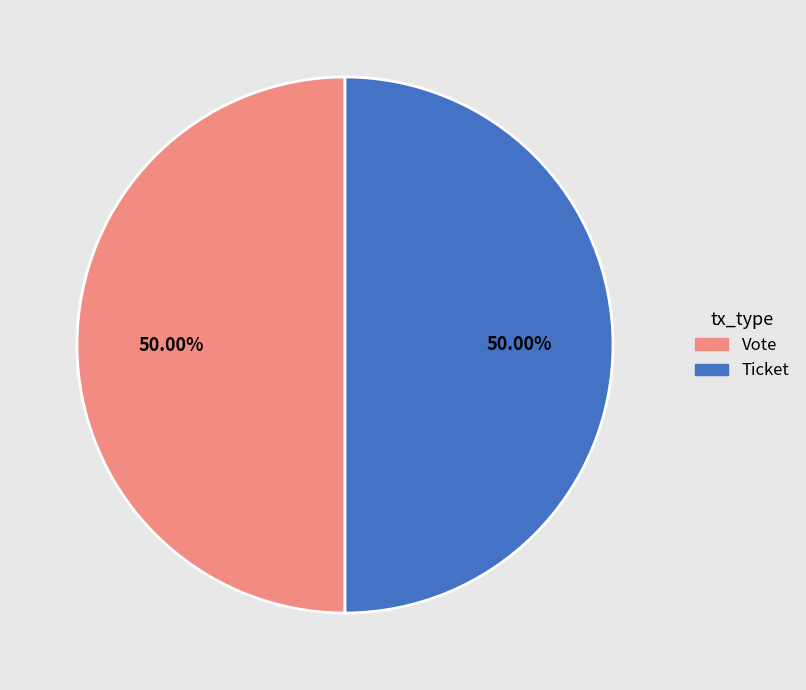

Count the number of slices in the pie.

2